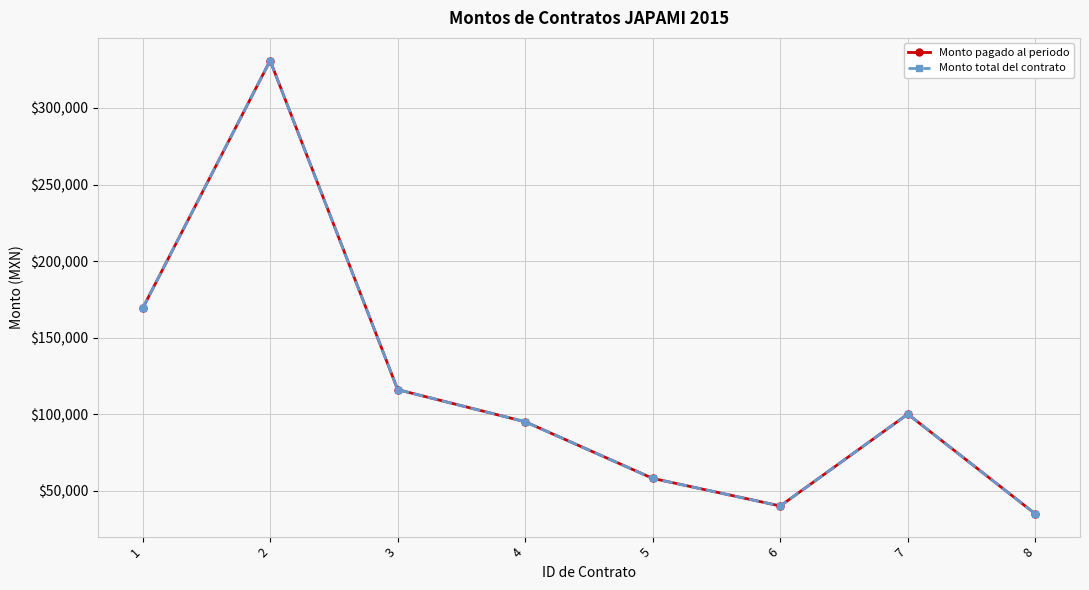

What is the difference between the maximum and minimum values in the Monto pagado al periodo series?

296191.6